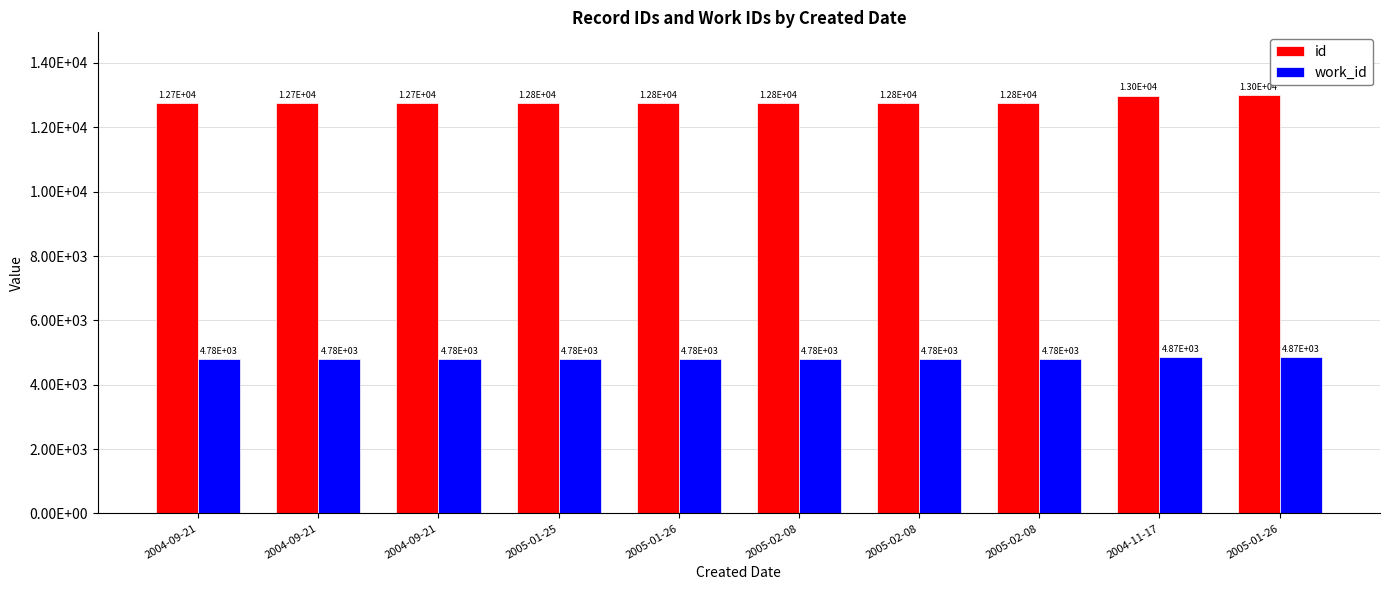

Are the bars grouped side by side (vs. stacked)?

Yes